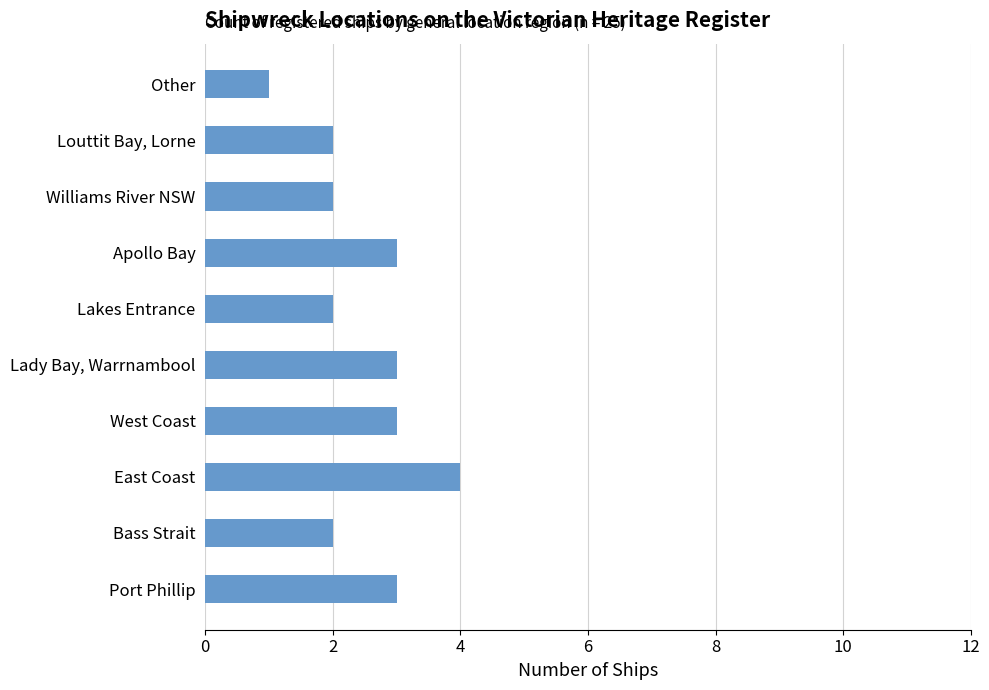

What is the approximate value at East Coast?

4